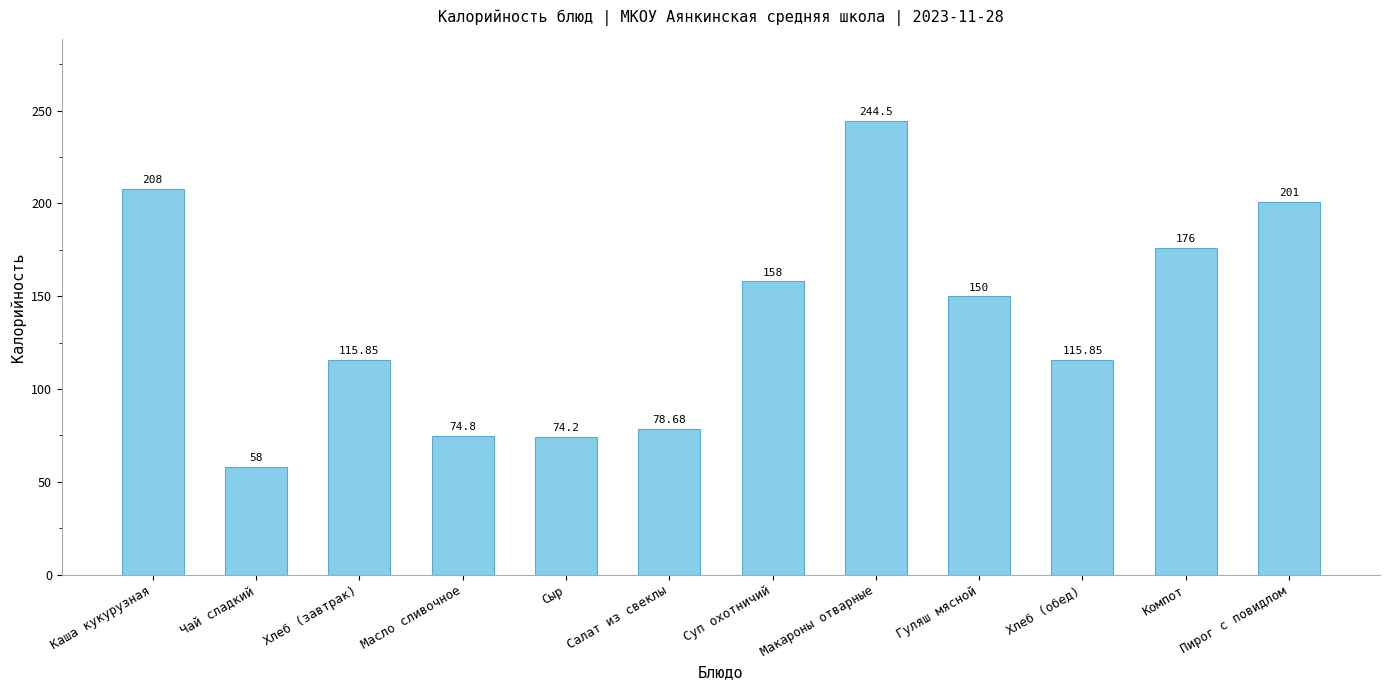

How many data points are less than 150?

6